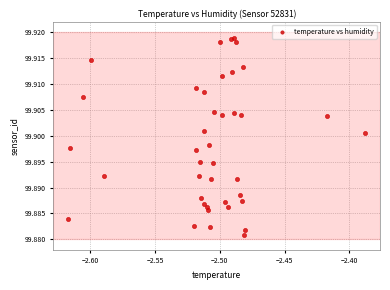

Count the number of points in this scatter plot.

40